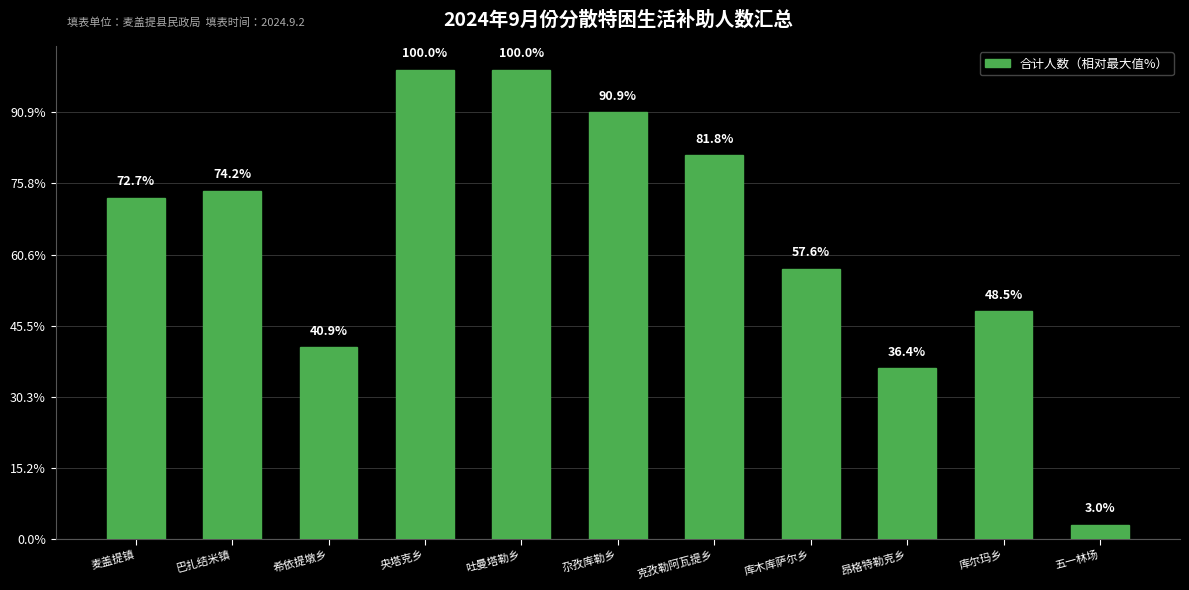

The value at 昂格特勒克乡 is 24. True or false?

True